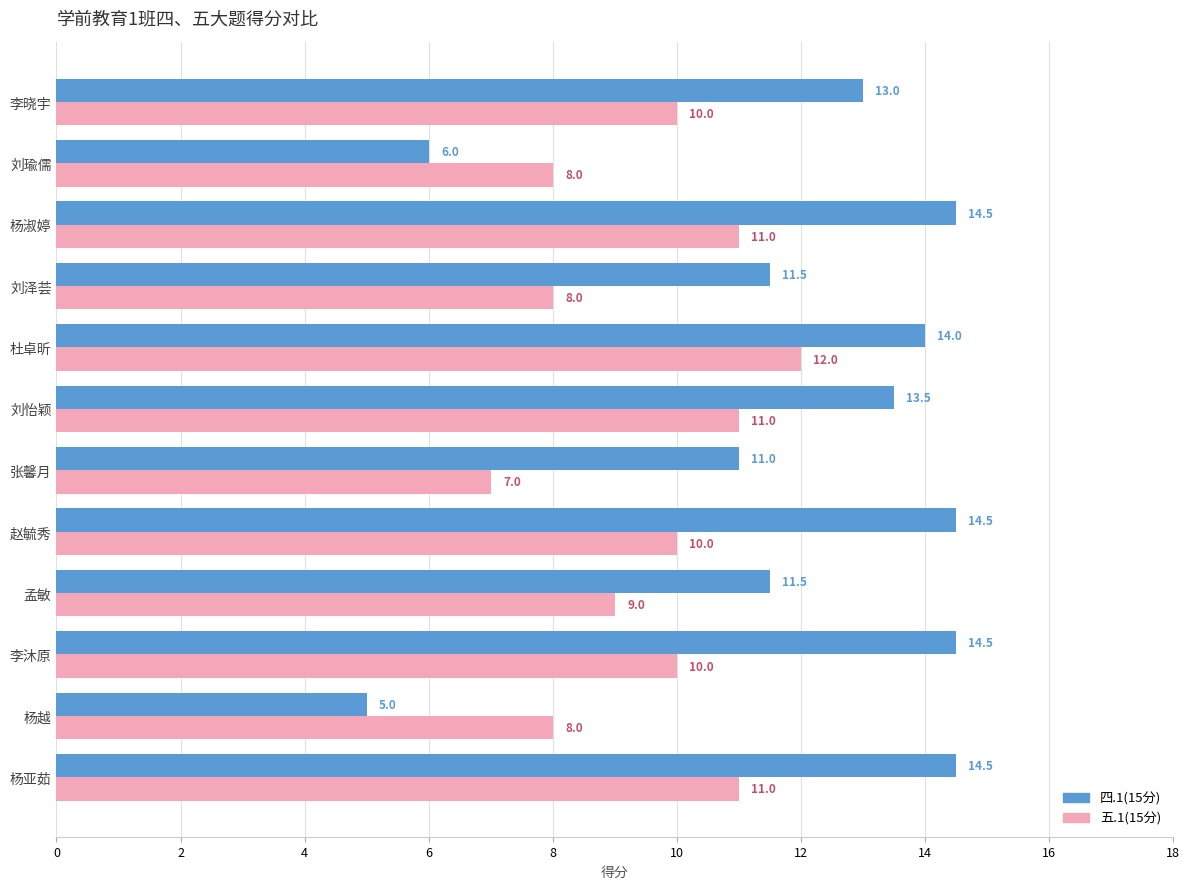

Which series has the largest total across all categories?

四.1(15分)